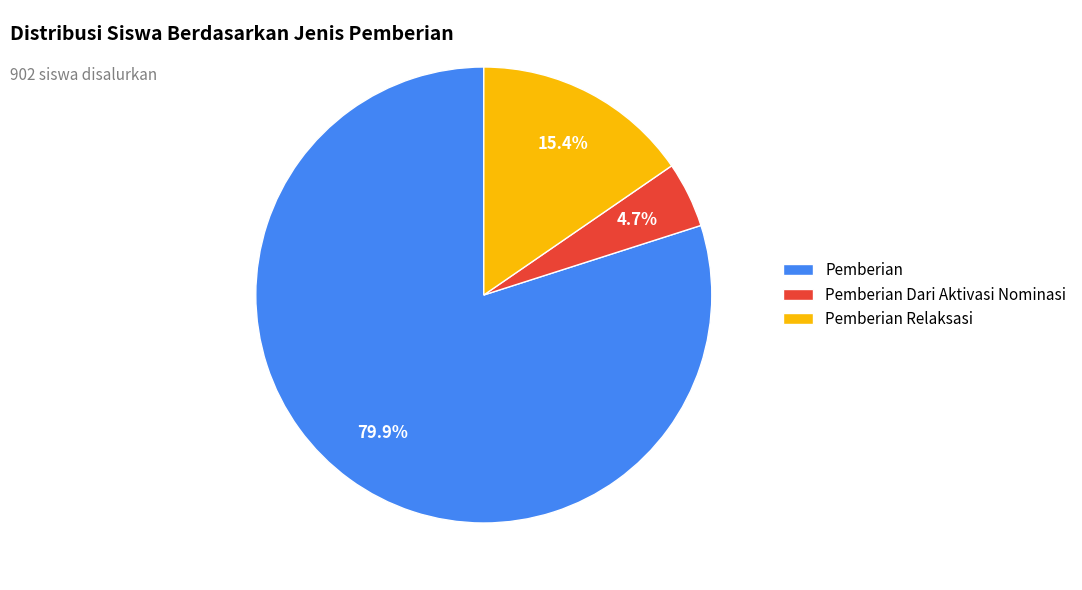

What percentage do Pemberian and Pemberian Dari Aktivasi Nominasi together represent?

84.6%